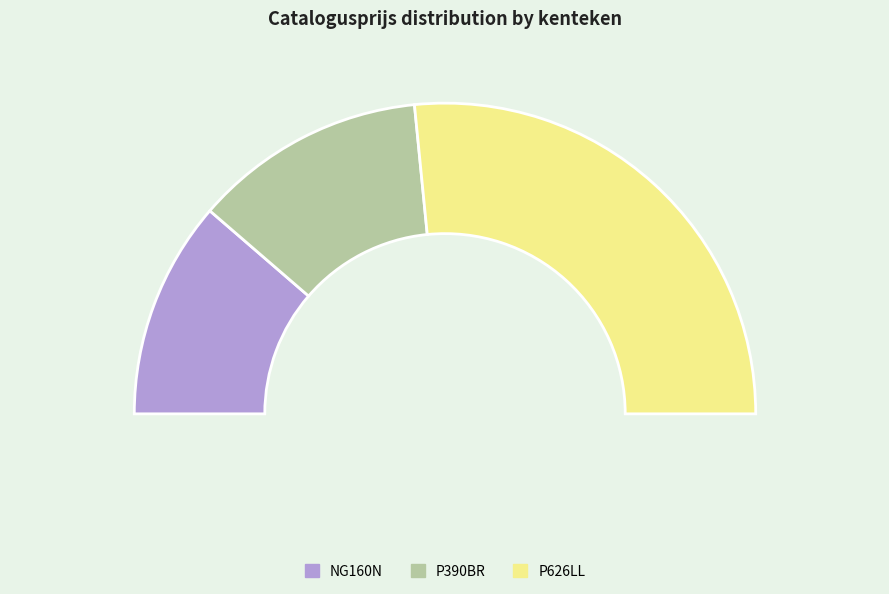

To the nearest percent, what is the difference between the largest and smallest slice percentages?

30%